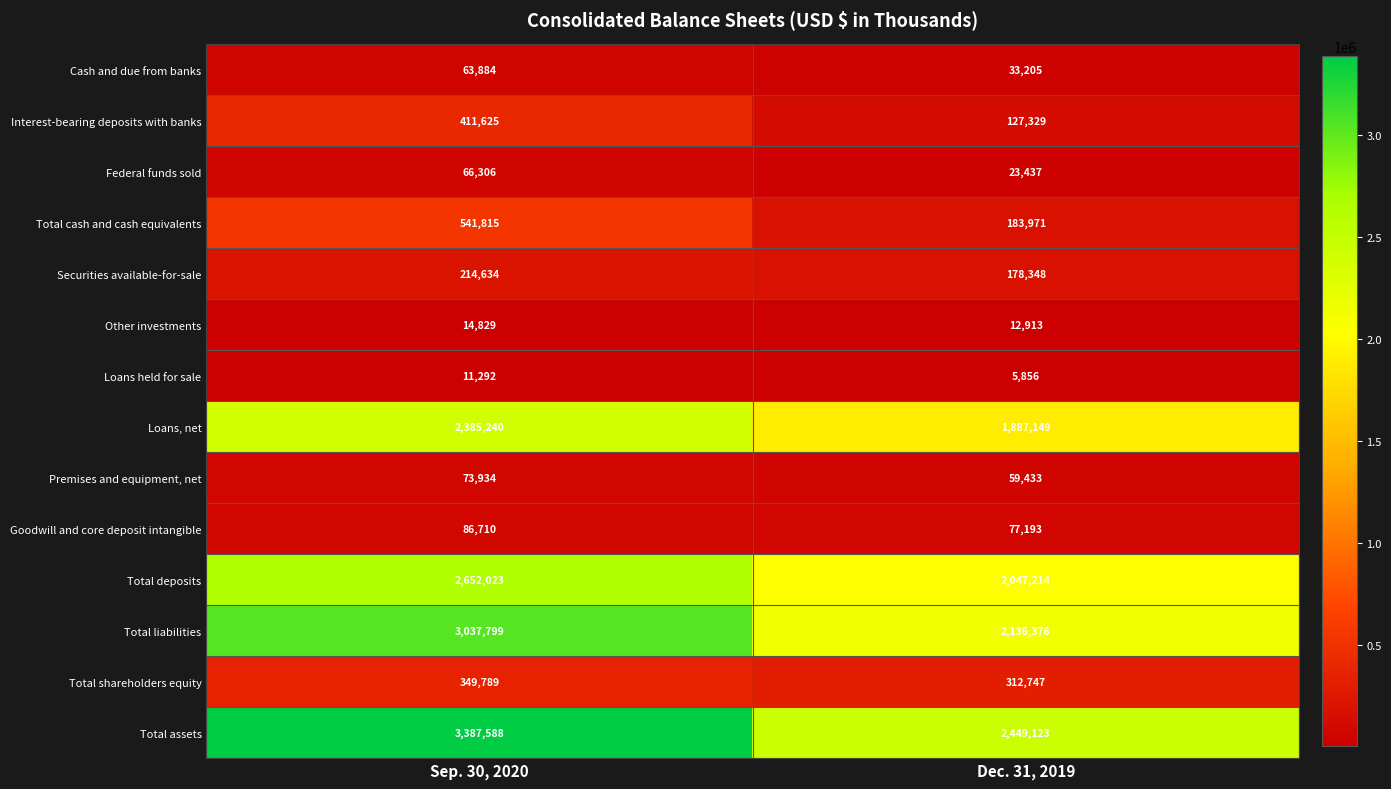

Which category has the lowest value across all series?

Dec. 31, 2019